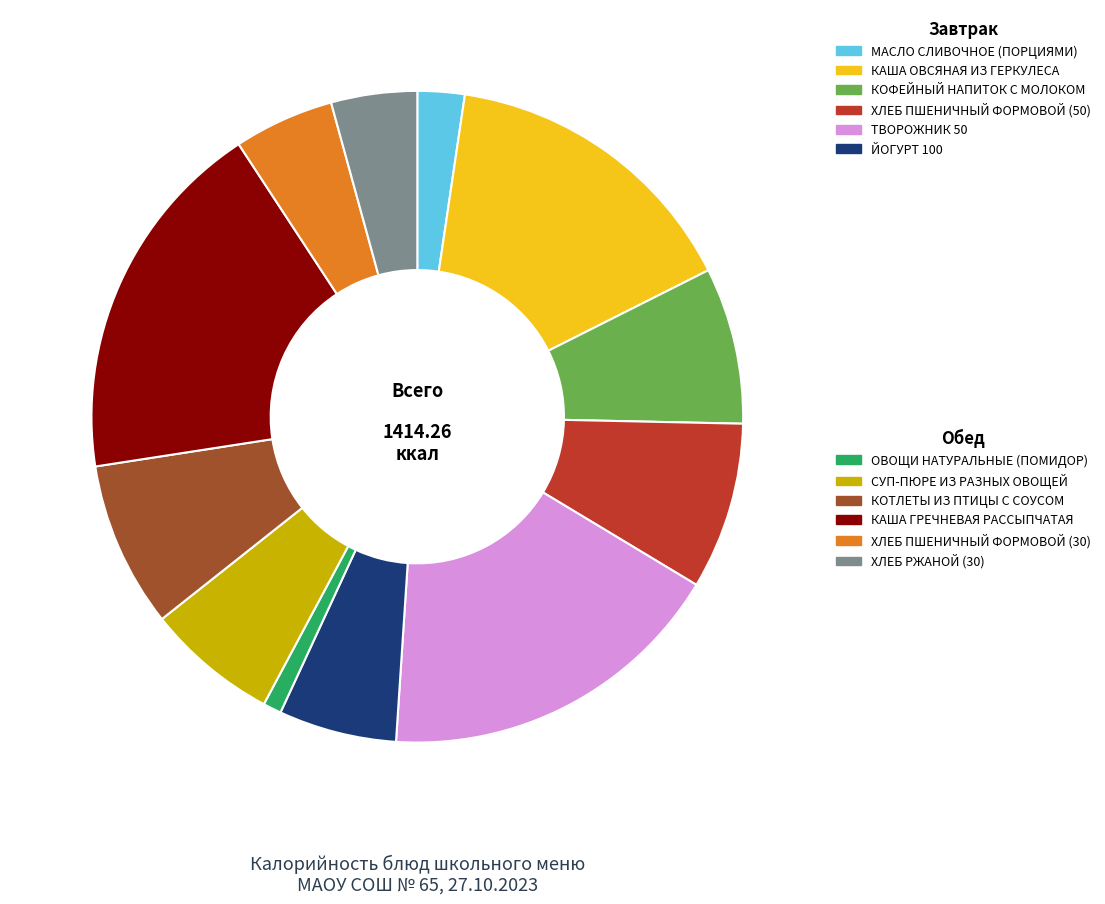

Is there a majority slice in this chart?

No